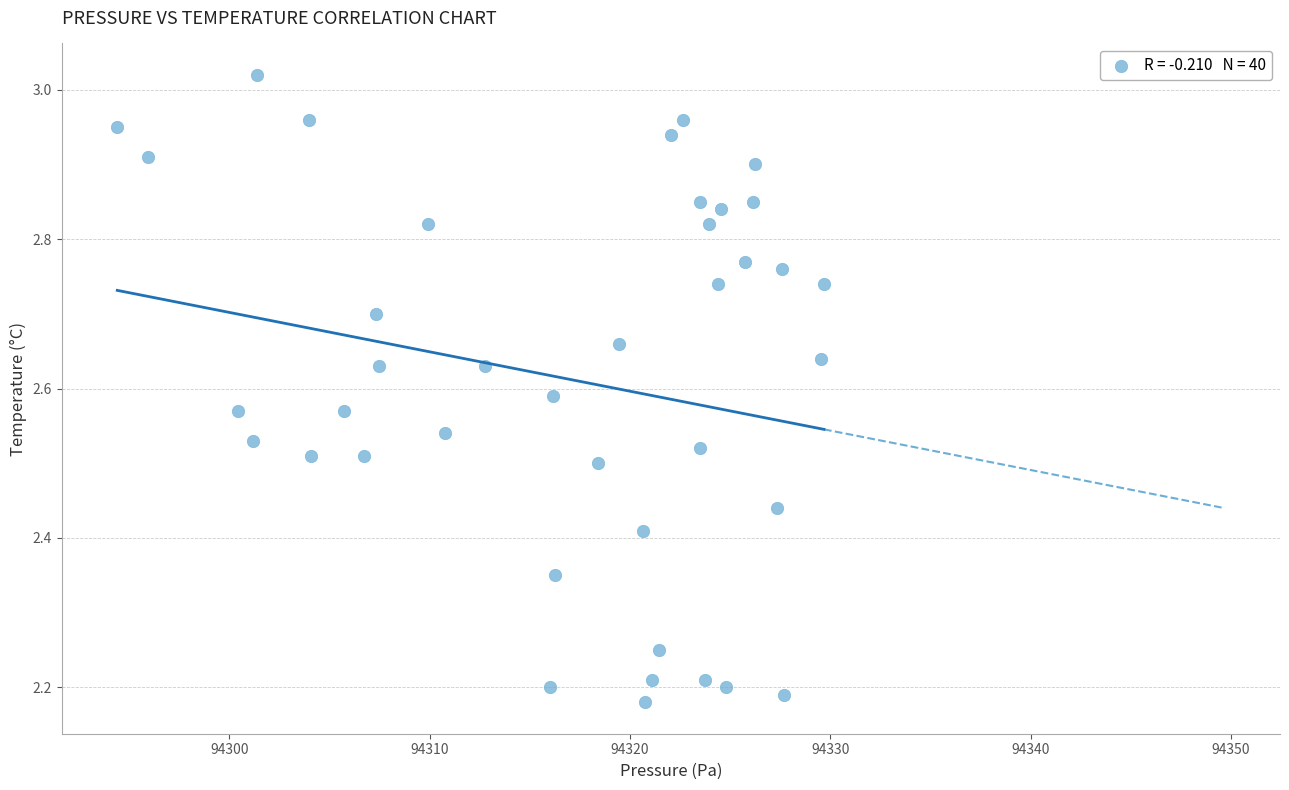

What is the range of Y values (max minus min)?

0.8